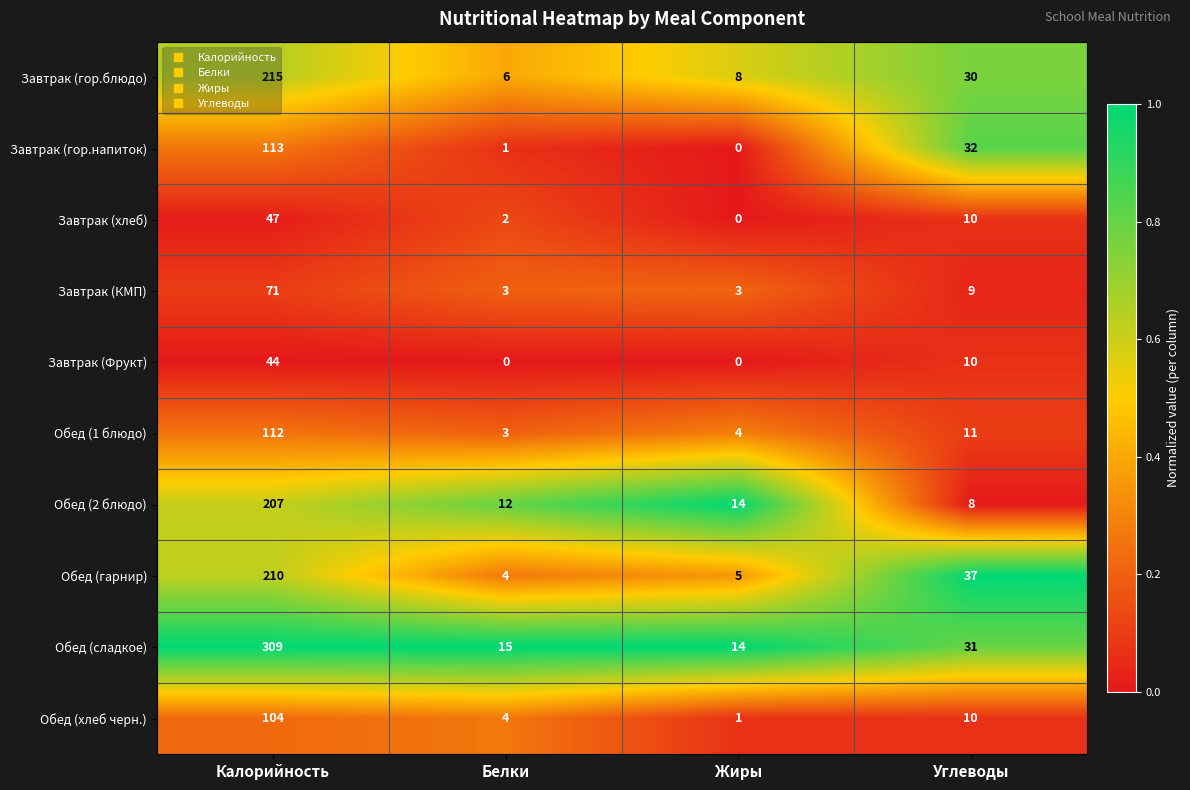

At how many categories does at least one series exceed 0?

4